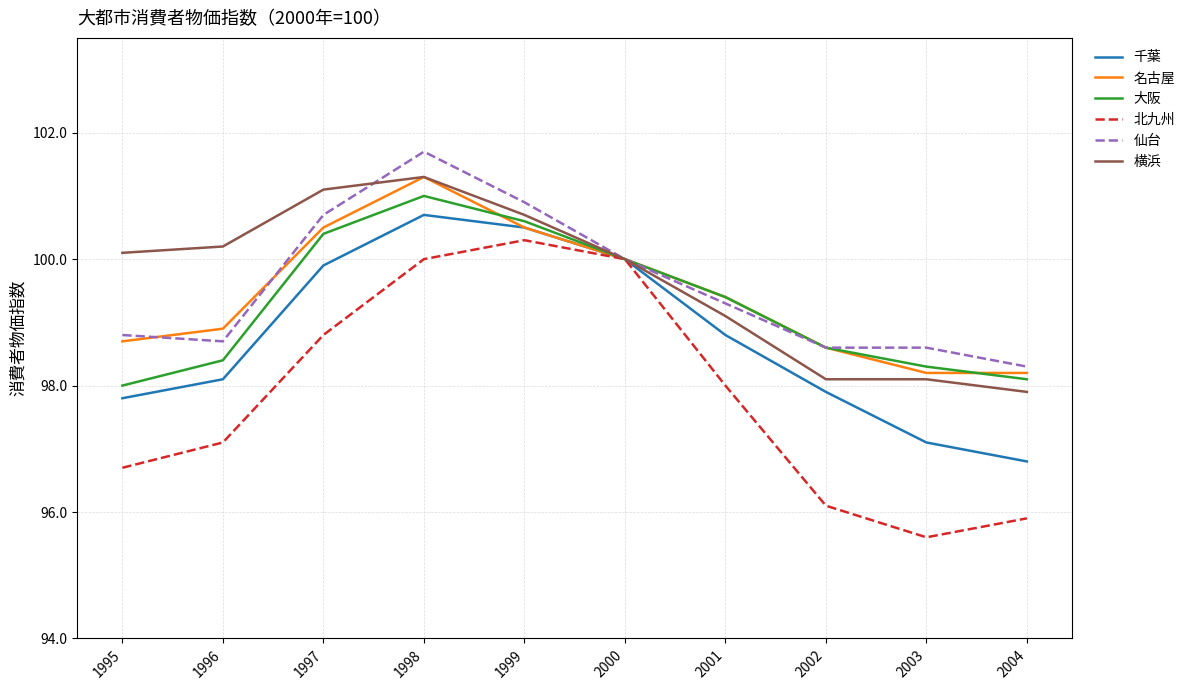

At which label does 名古屋 first exceed 99?

1997